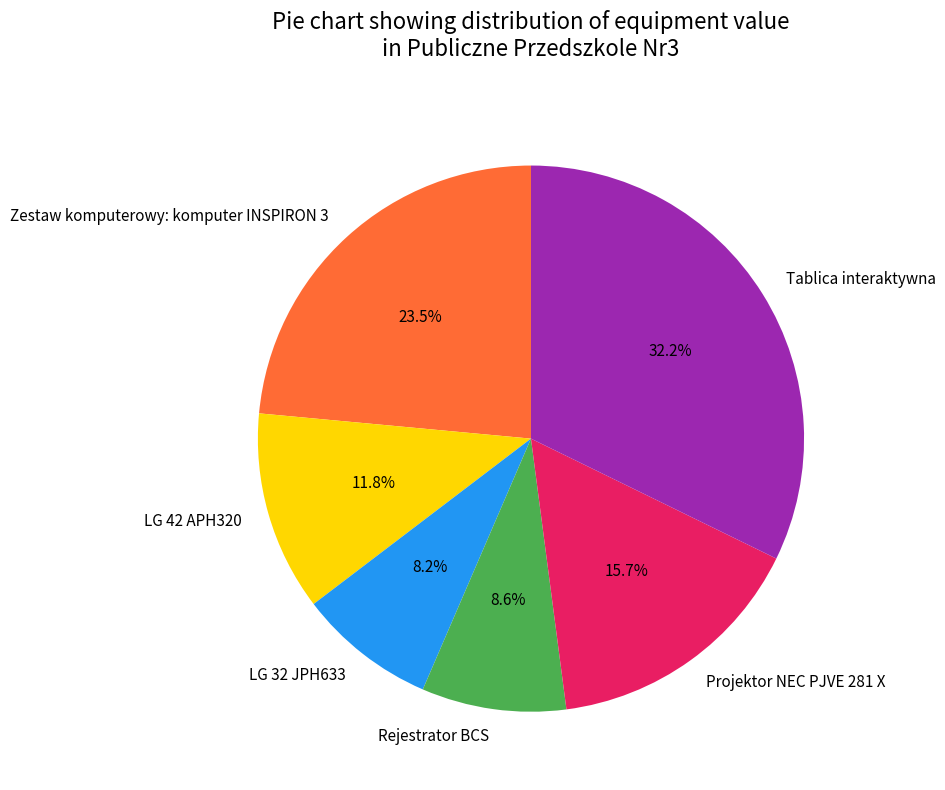

True or false: LG 32 JPH633 accounts for 1% of the total.

False